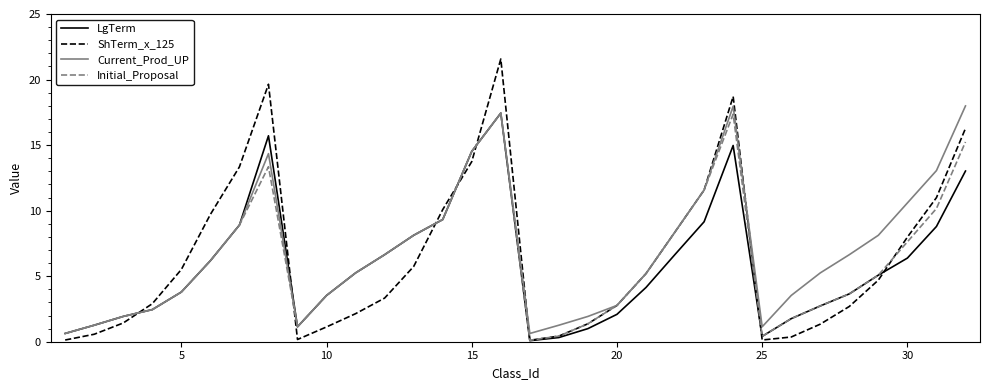

Which series has the largest range (max minus min)?

ShTerm_x_125